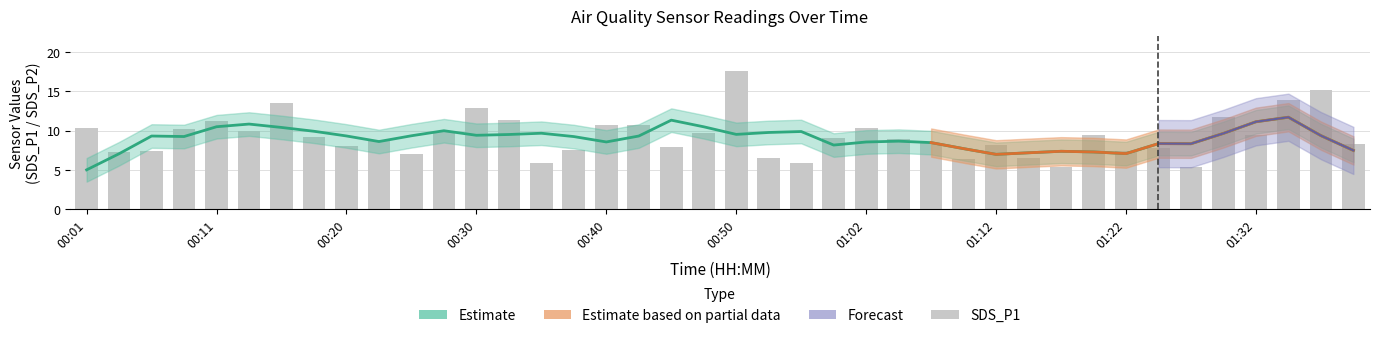

How many data points does each series have?

40